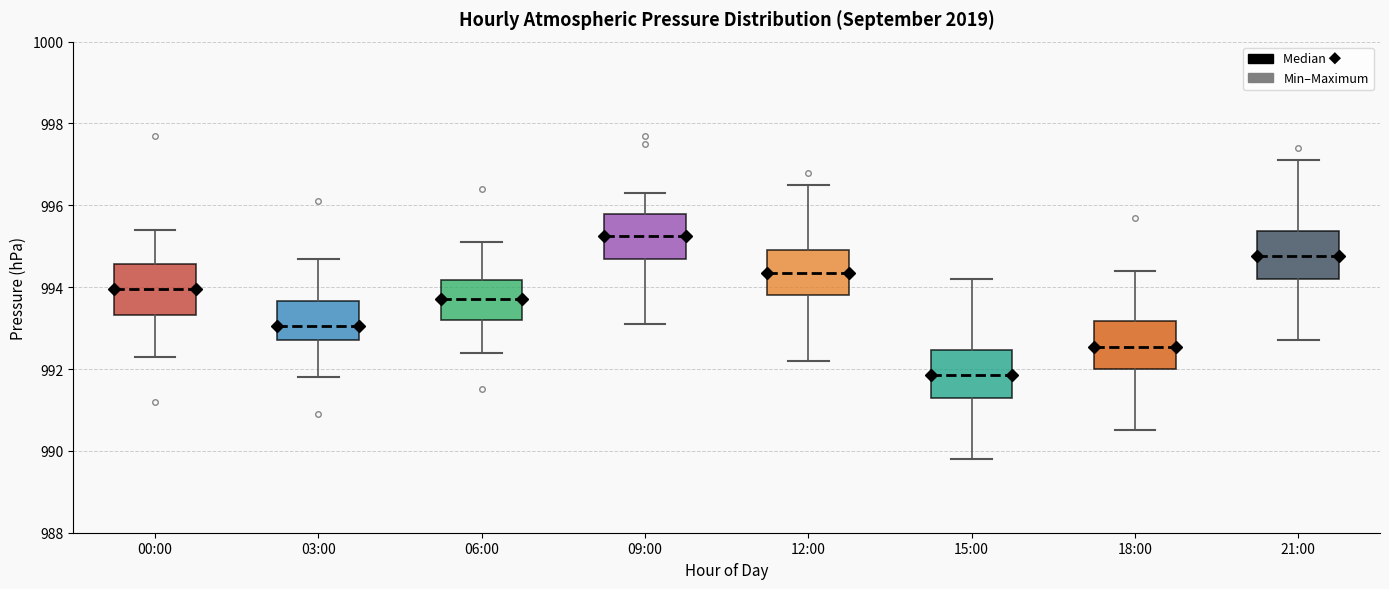

Where is the upper edge of the box for 03:00 on the y-axis? The values are not printed on the chart, so give them approximately, as read against the axis.

993.6